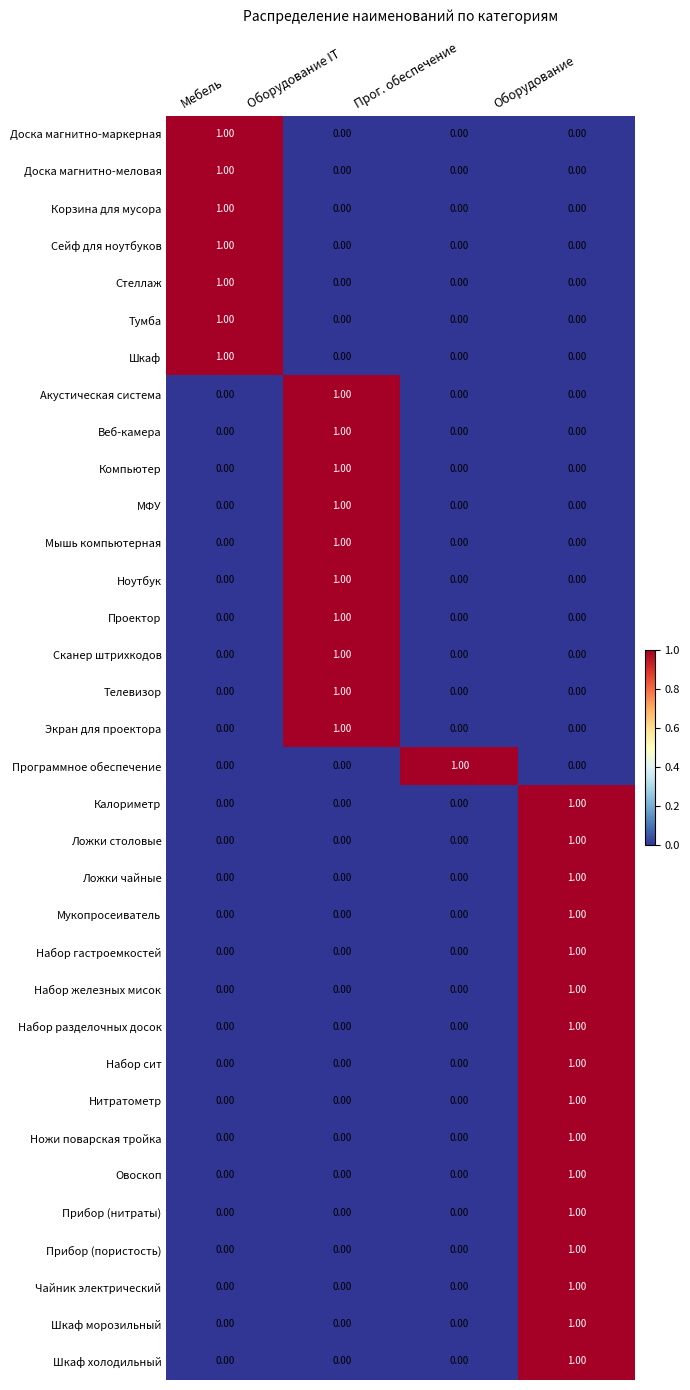

What is the greatest value displayed?

1